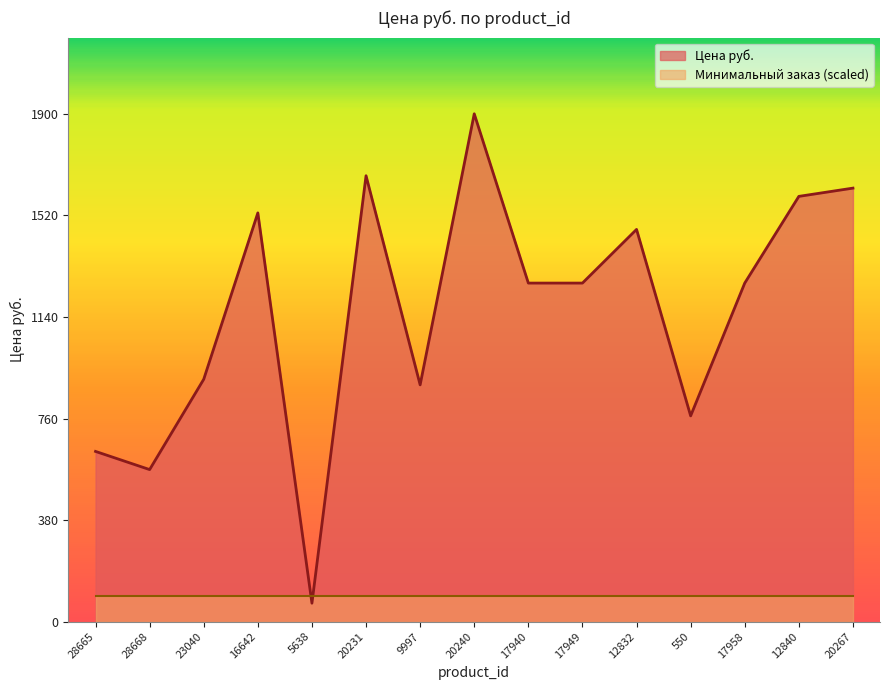

What is the label of the 13th point from the right?

23040